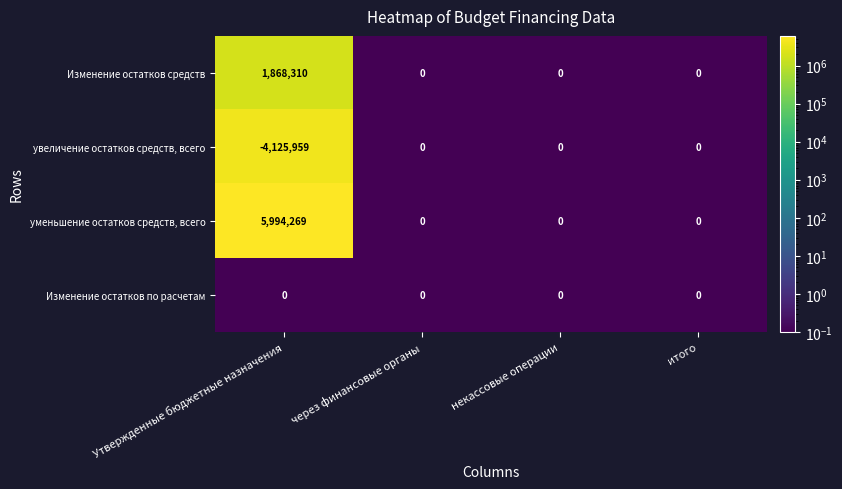

Count the number of categories in the chart.

4